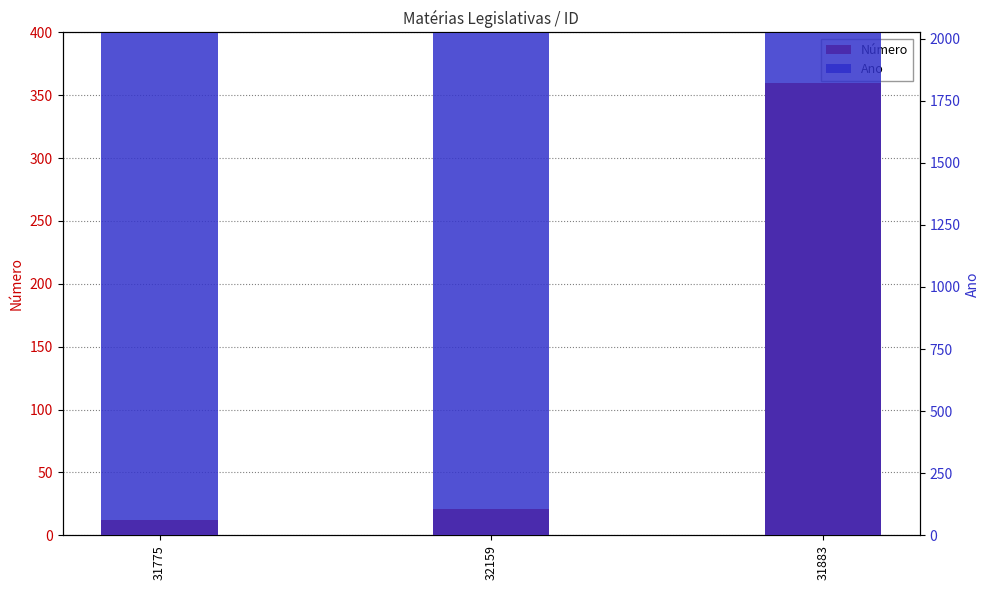

What is the sum of the Ano values at 31775 and 31883?

4042